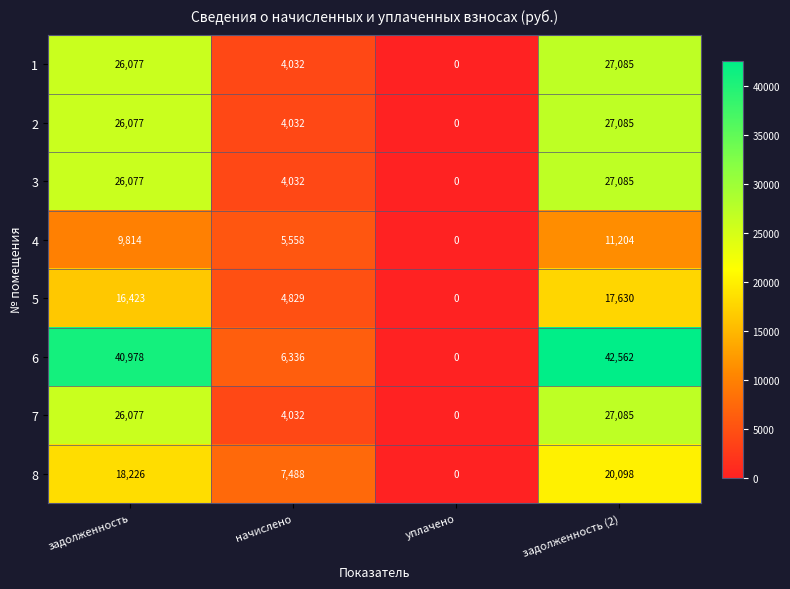

What is the maximum value shown in the chart?

42562